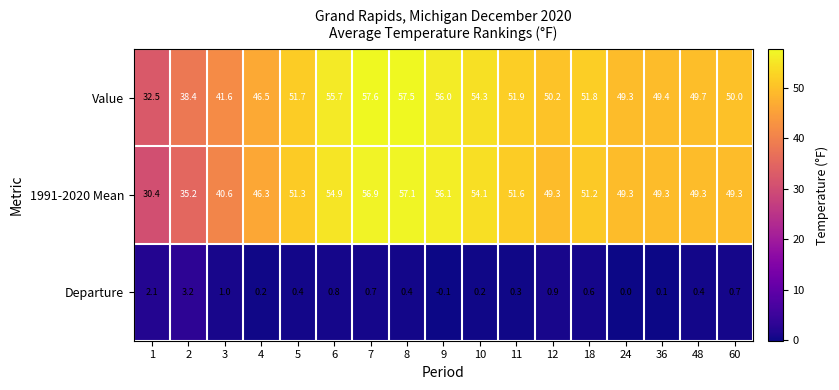

Which category has the lowest value across all series?

9